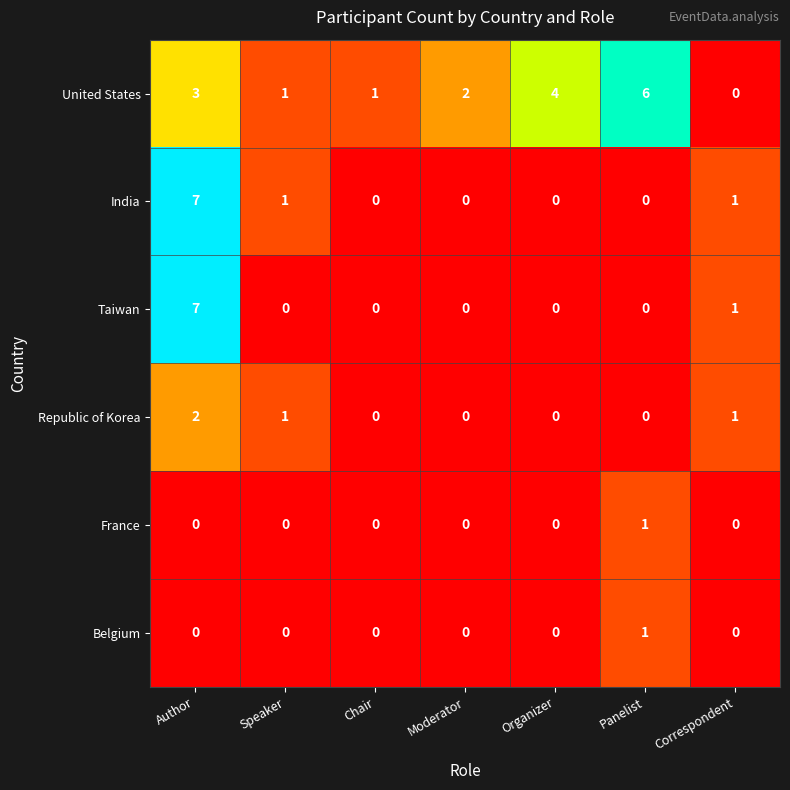

Which series changed the most between Panelist and Correspondent?

United States